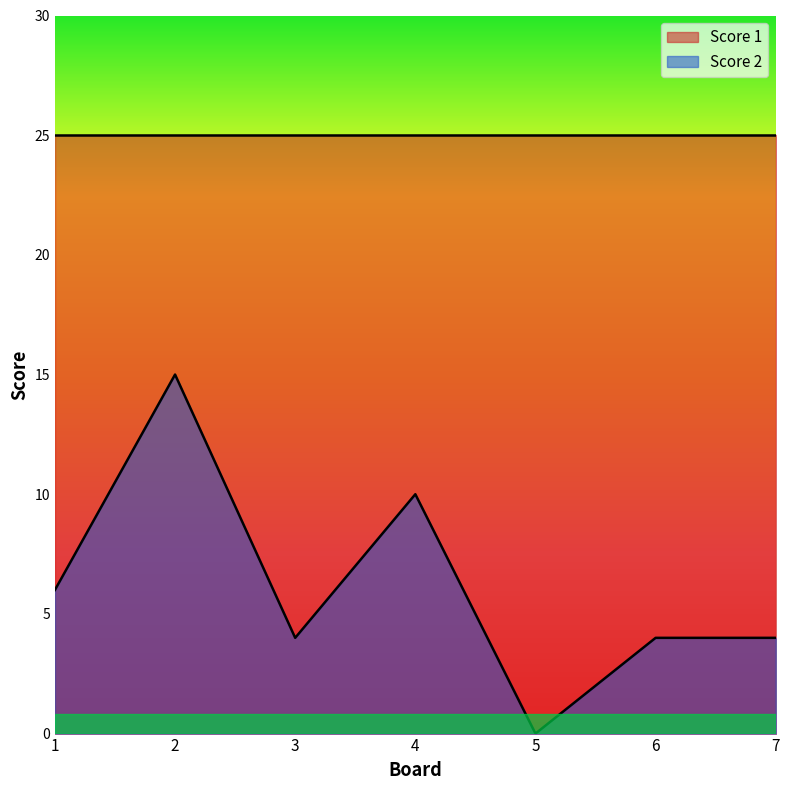

Which has a higher value, 5 or 4?

4